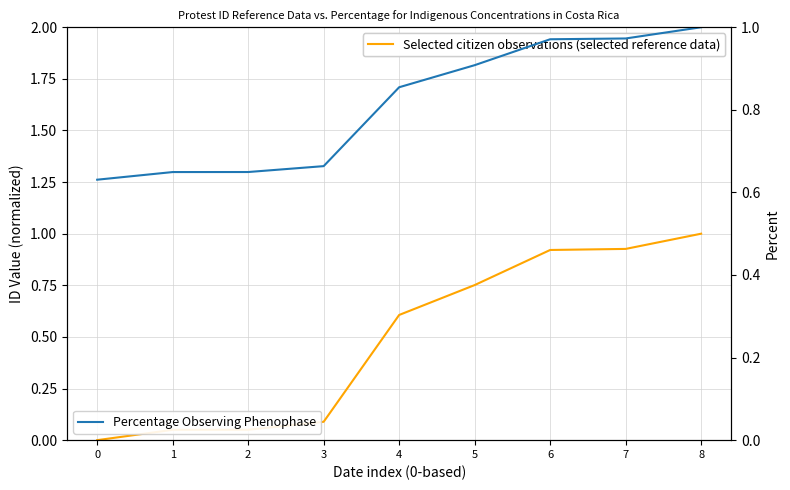

What is the average value of the Percentage Observing Phenophase series?

0.8